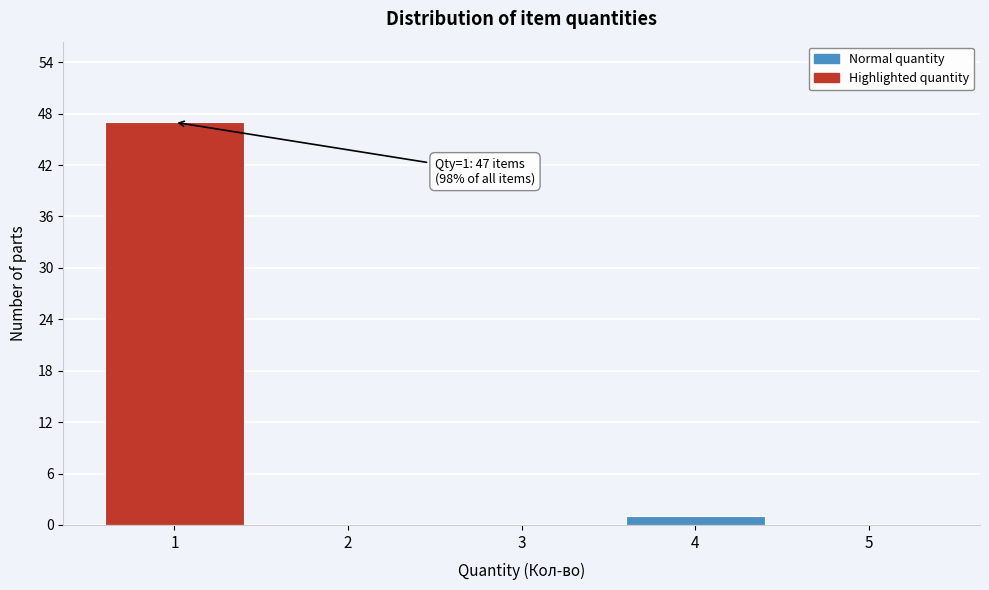

Over which range of the x-axis is the bar tallest?

0.5 to 1.5